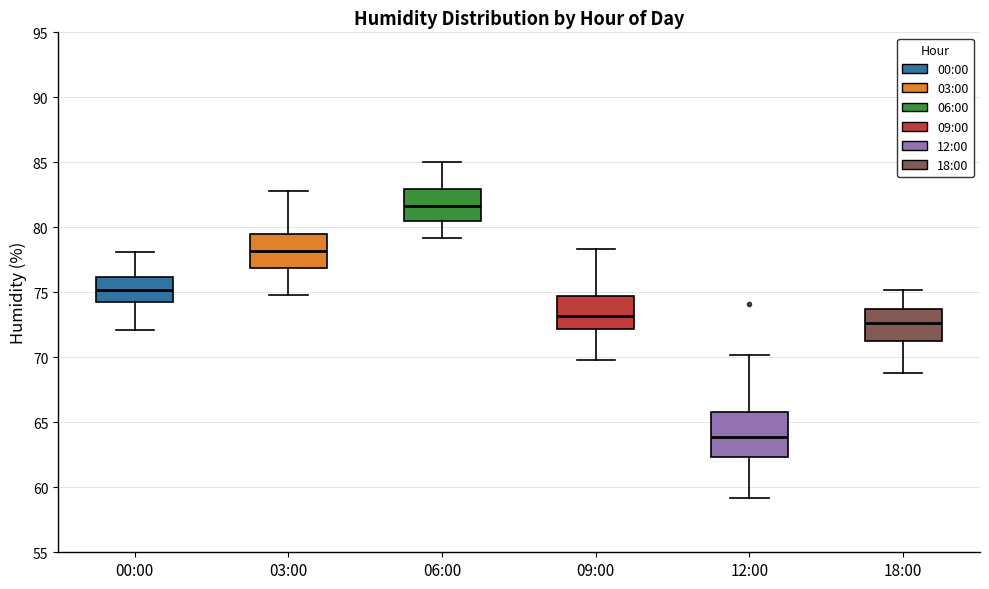

Which box has the lowest median line?

12:00